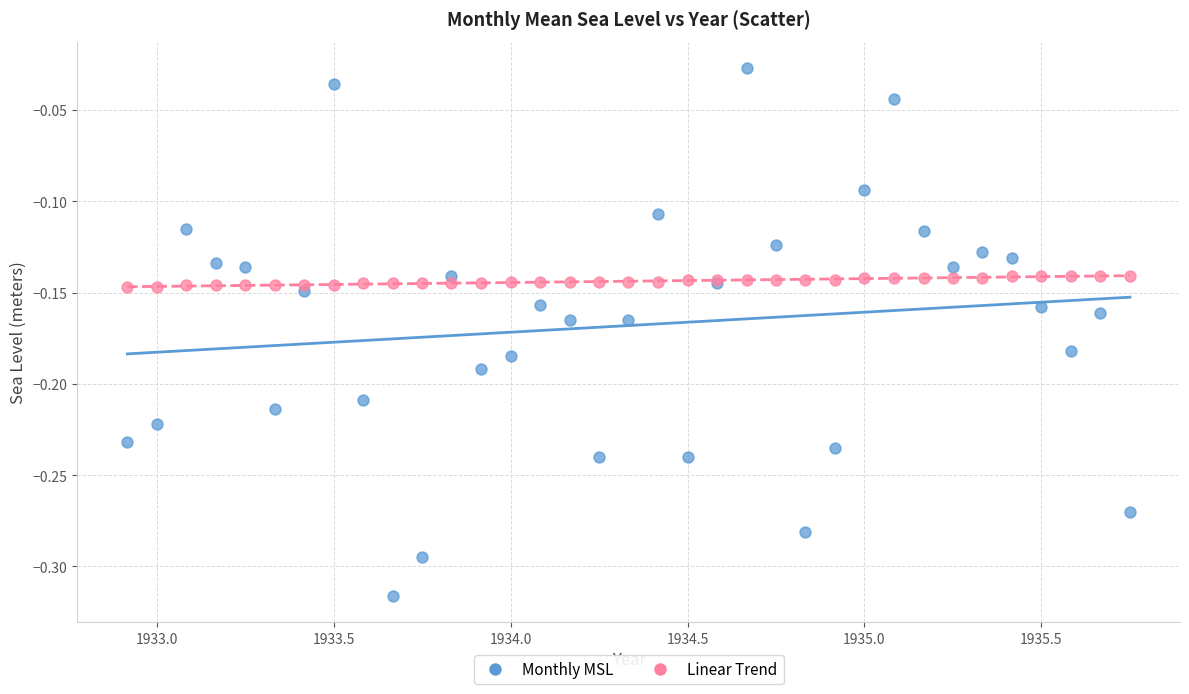

What are all the series names shown in the legend?

Monthly MSL, Linear Trend